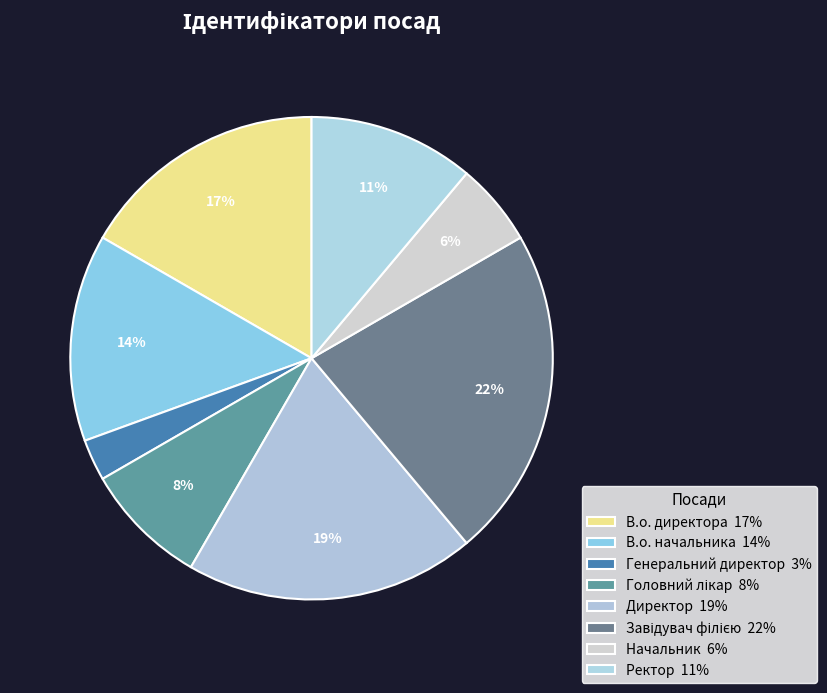

How many slices are in this pie chart?

8